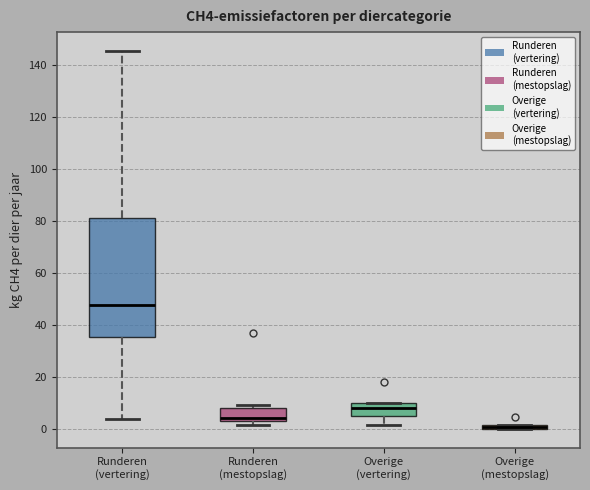

Which box is the tallest, from its lower edge to its upper edge?

Runderen (vertering)